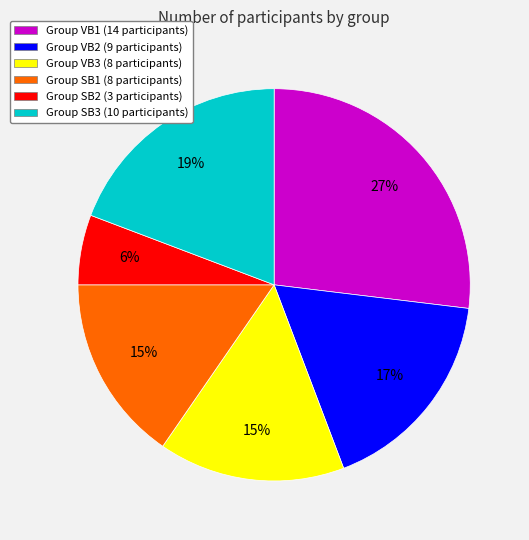

Is there any slice that represents more than half of the pie?

No